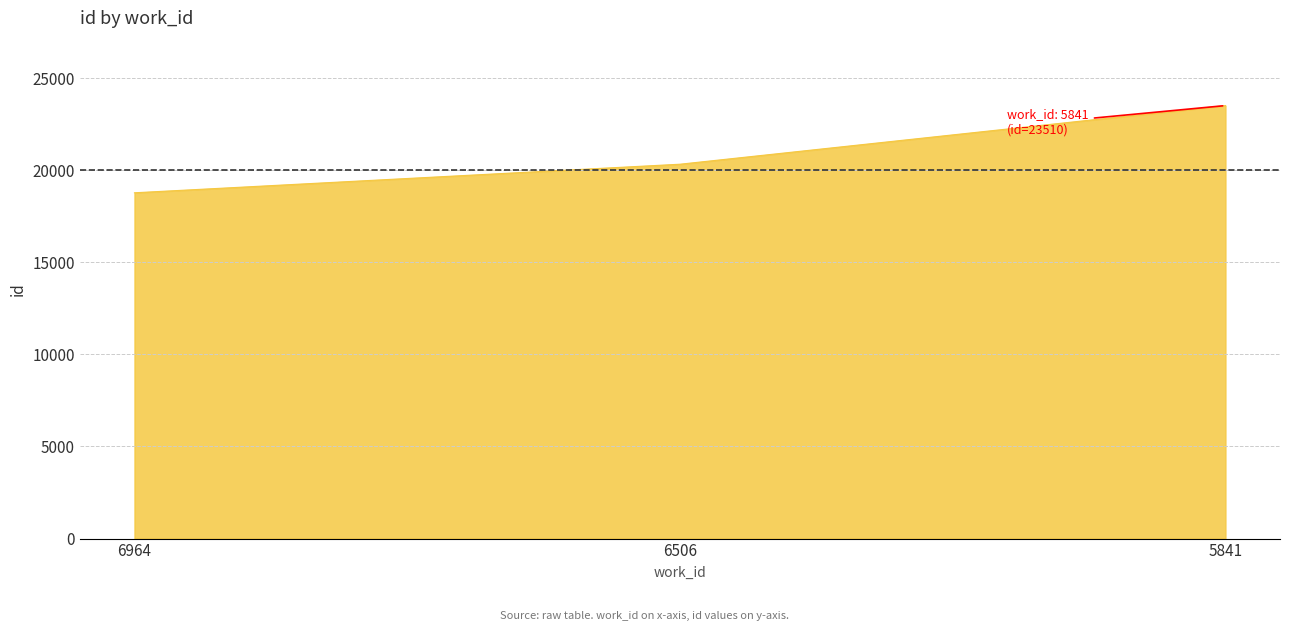

The chart shows a value of 23510 at 5841. True or false?

True